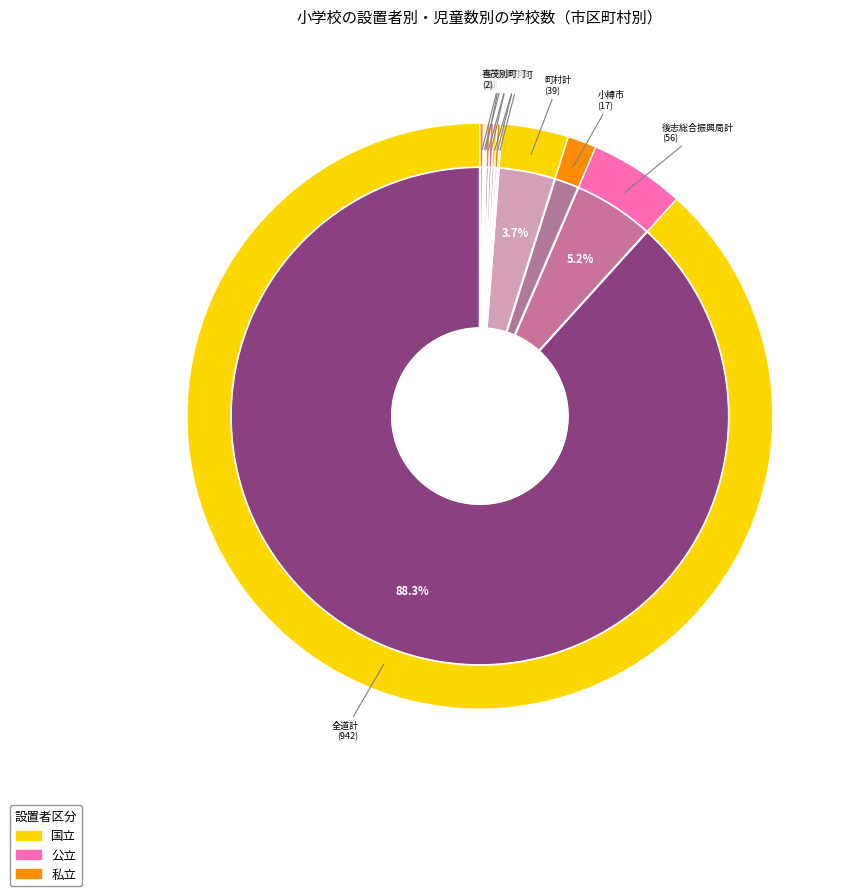

How many segments does this pie chart have?

12